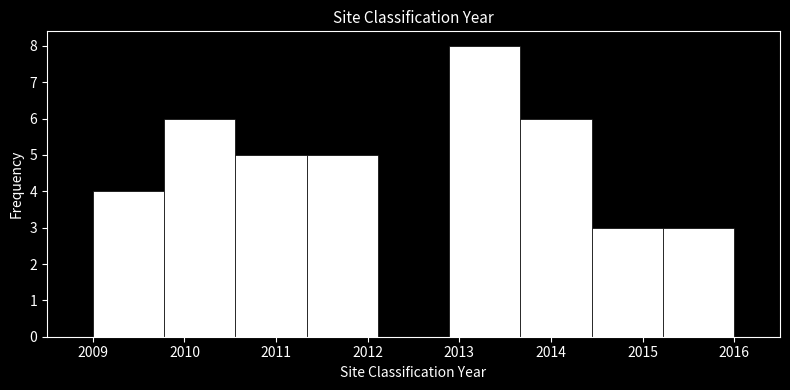

Reading left to right, transcribe this chart: for each bar, give the range it covers on the x-axis and its height. Neither the bar edges nor the heights are printed on the chart, so give them approximately, as read against the axes.

2009.0 to 2009.8: 4
2009.8 to 2010.6: 6
2010.6 to 2011.3: 5
2011.3 to 2012.1: 5
2012.1 to 2012.9: 0
2012.9 to 2013.7: 8
2013.7 to 2014.4: 6
2014.4 to 2015.2: 3
2015.2 to 2016.0: 3